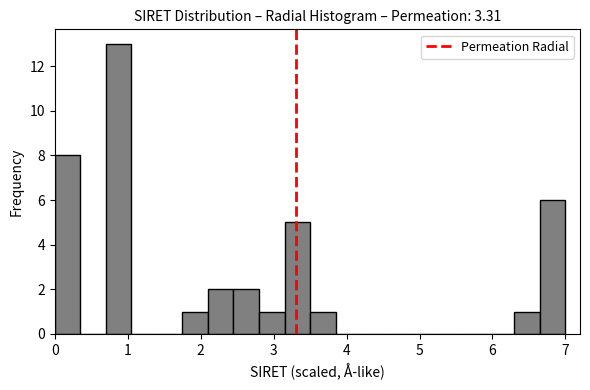

Around what value on the x-axis is the tallest bar? Give the approximate position of its centre, as read against the axis.

0.9